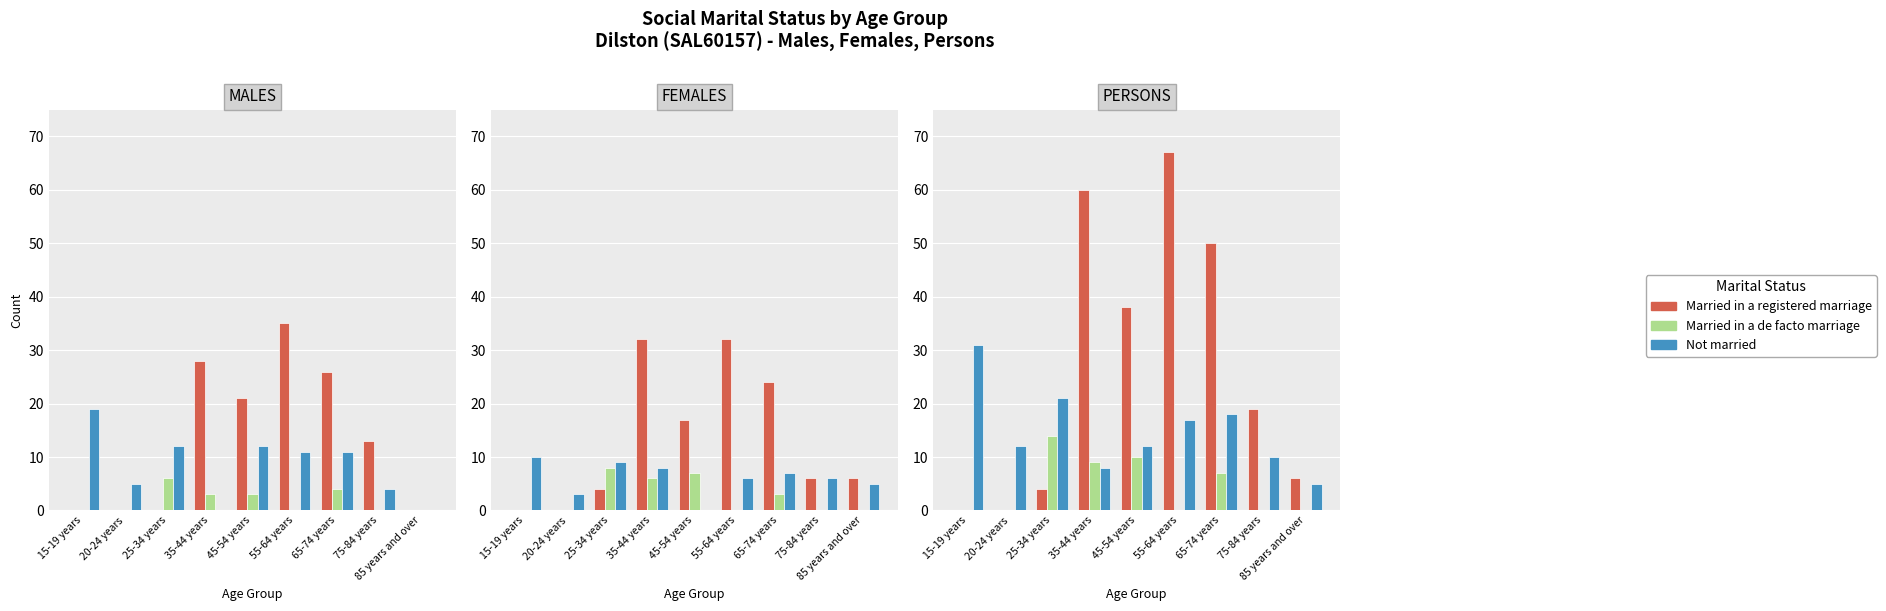

Which category has the lowest value across all series?

15-19 years